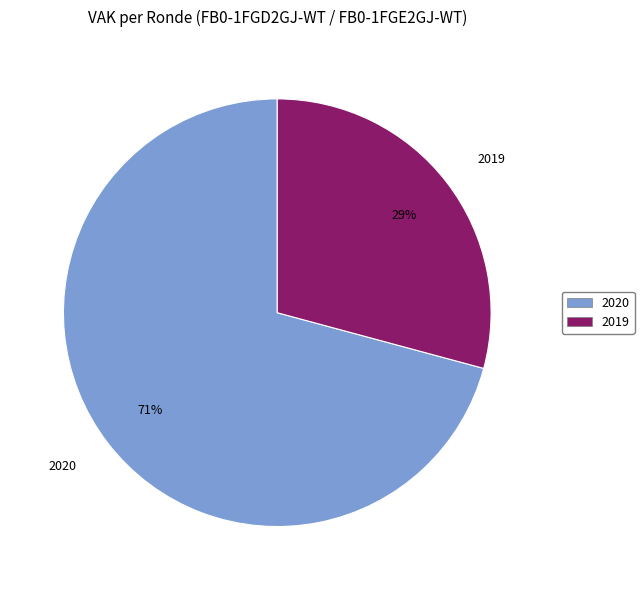

Is it true that 2019 is 29% of the pie?

True